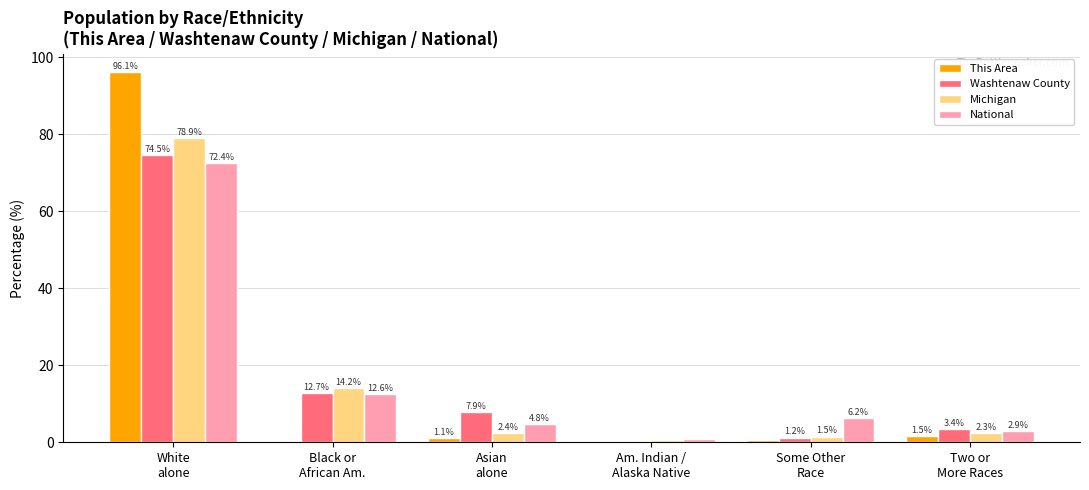

What is the maximum value for National?

72.4